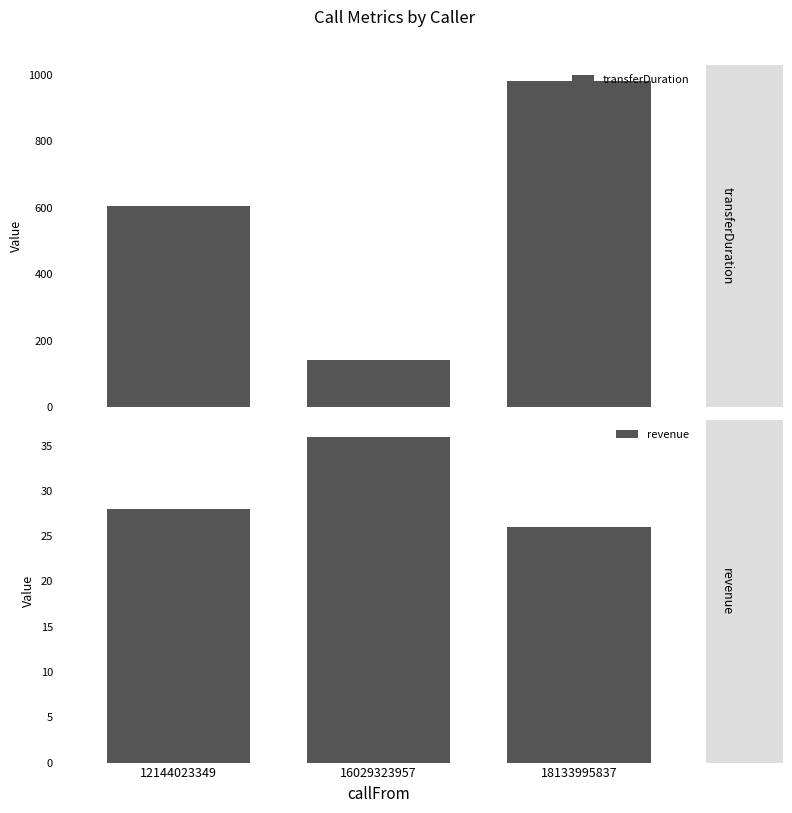

Reading left to right, list all the values displayed in this chart.

transferDuration: 12144023349=607	16029323957=141	18133995837=981
revenue: 12144023349=28	16029323957=36	18133995837=26